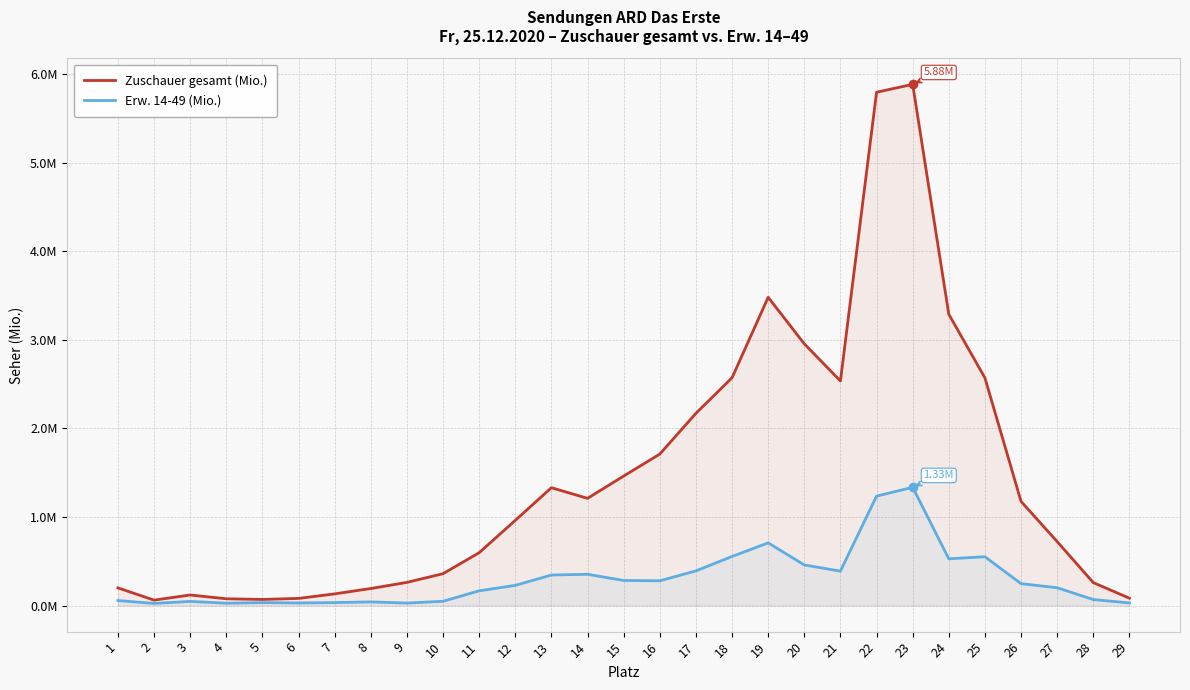

Reading right to left, what are all the values shown in this chart?

Zuschauer gesamt (Mio.): 29=0.1	28=0.3	27=0.7	26=1.2	25=2.6	24=3.3	23=5.9	22=5.8	21=2.5	20=3.0	19=3.5	18=2.6	17=2.2	16=1.7	15=1.5	14=1.2	13=1.3	12=1.0	11=0.6	10=0.4	9=0.3	8=0.2	7=0.1	6=0.1	5=0.1	4=0.1	3=0.1	2=0.1	1=0.2
Erw. 14-49 (Mio.): 29=0.0	28=0.1	27=0.2	26=0.2	25=0.6	24=0.5	23=1.3	22=1.2	21=0.4	20=0.5	19=0.7	18=0.6	17=0.4	16=0.3	15=0.3	14=0.4	13=0.3	12=0.2	11=0.2	10=0.0	9=0.0	8=0.0	7=0.0	6=0.0	5=0.0	4=0.0	3=0.0	2=0.0	1=0.1